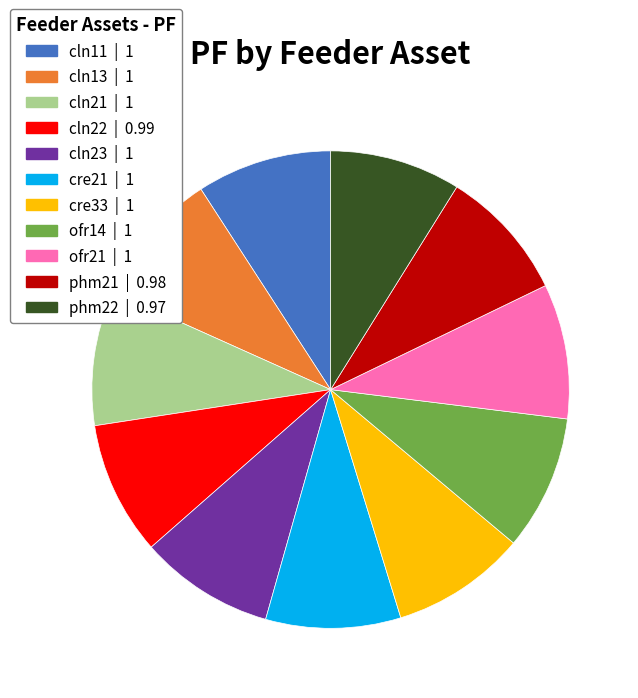

How many segments does this pie chart have?

11